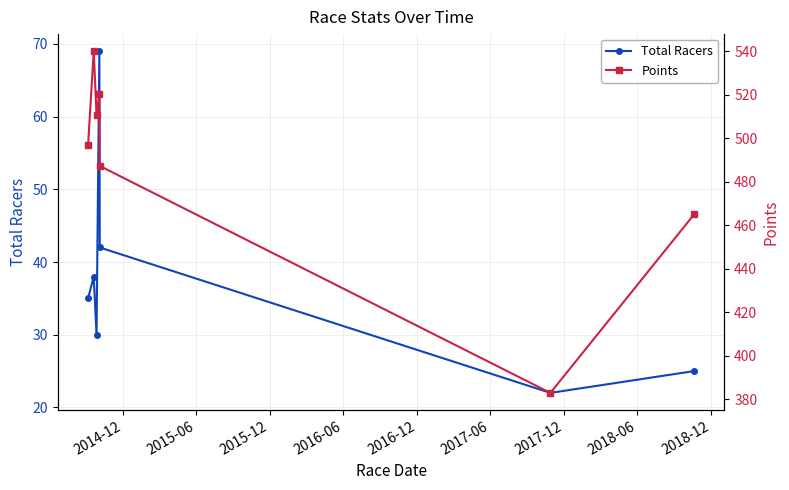

In Total Racers, how many points are lower than both neighbors (excluding endpoints)?

2